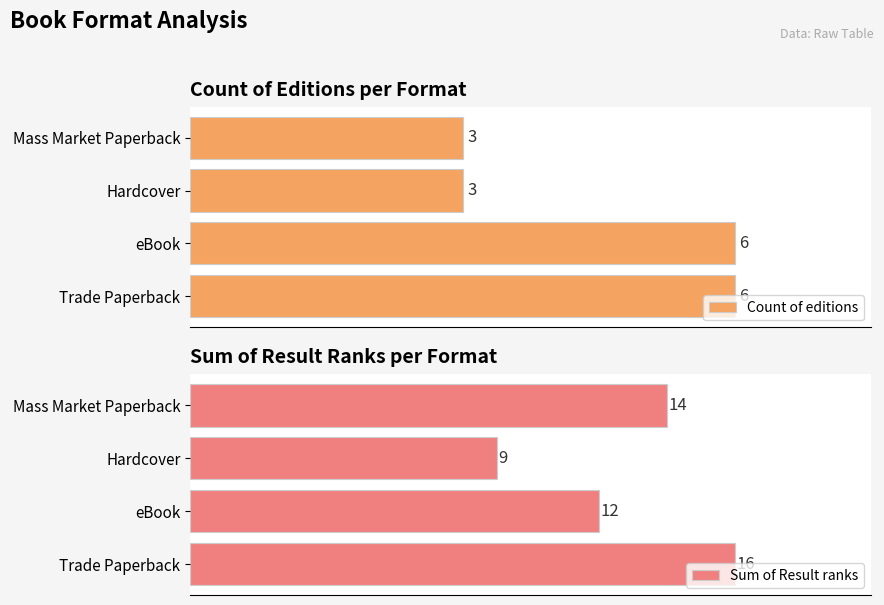

Count the number of data series in this chart.

2